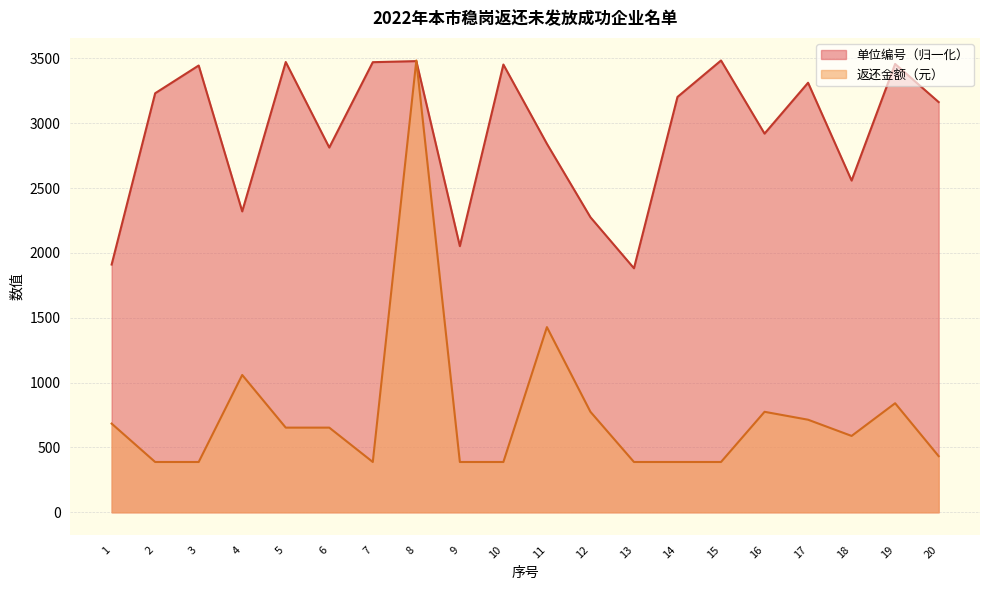

What is the value of the 单位编号 point at the 3rd from the left?

3445.3